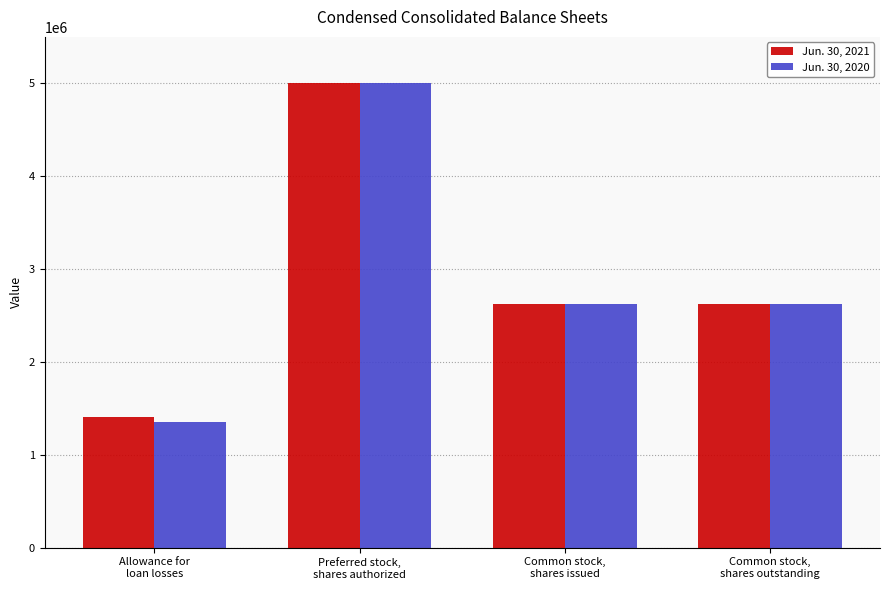

What is the minimum value for Jun. 30, 2021?

1412489